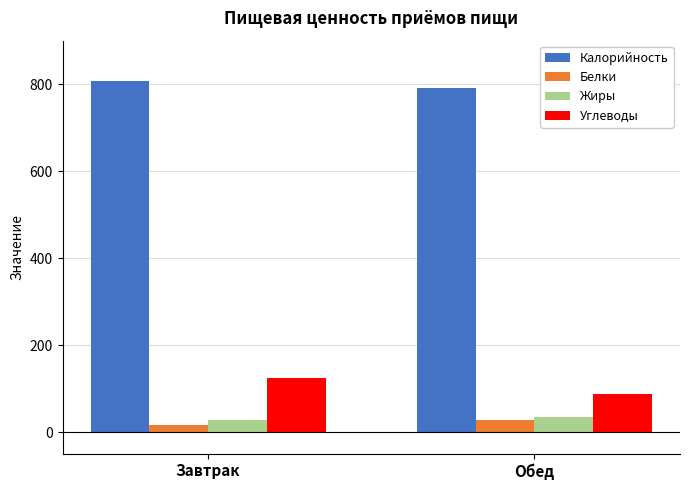

Reading right to left, transcribe all the data shown in this chart.

Калорийность: 790.4	806.5
Белки: 27.6	15.7
Жиры: 35.5	26.7
Углеводы: 88.4	124.6